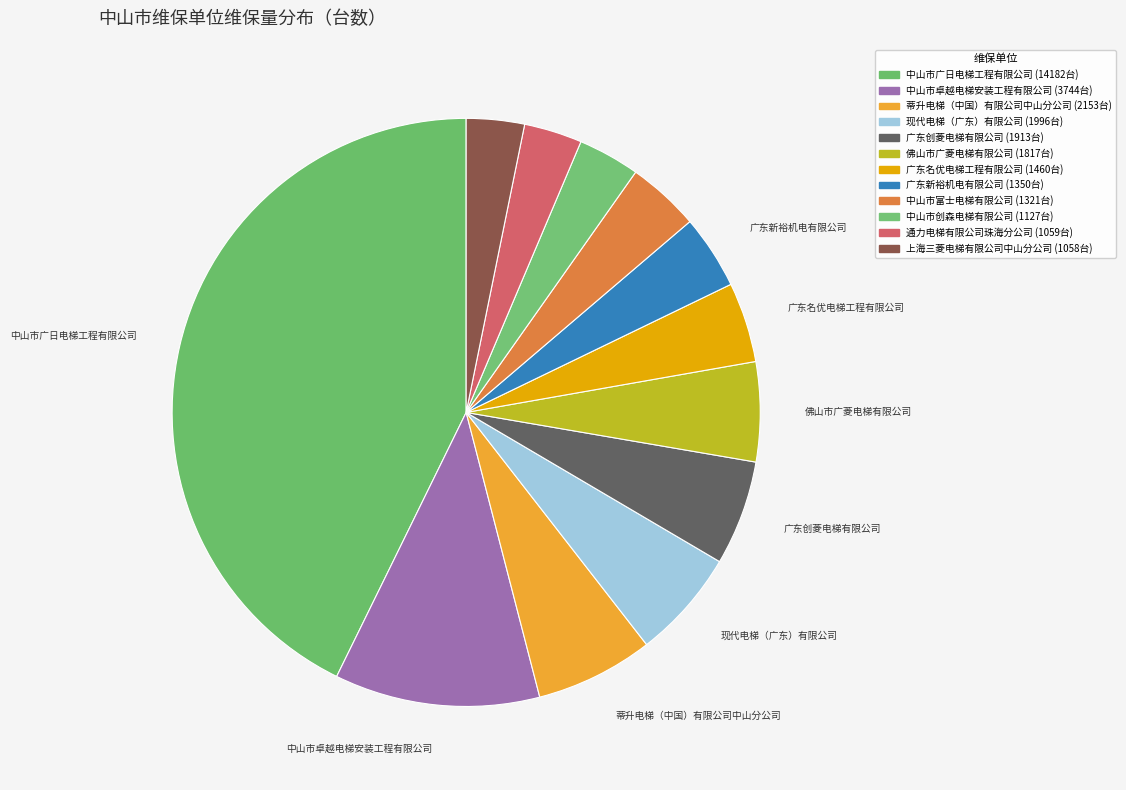

Between 蒂升电梯（中国）有限公司中山分公司 and 中山市卓越电梯安装工程有限公司, which is larger?

中山市卓越电梯安装工程有限公司